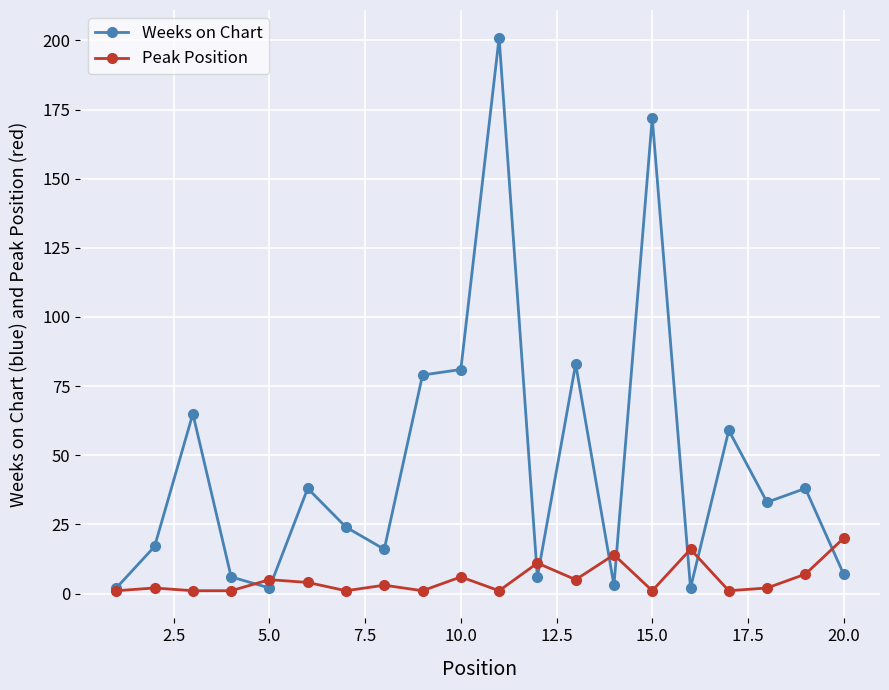

At how many categories does at least one series exceed 4?

19